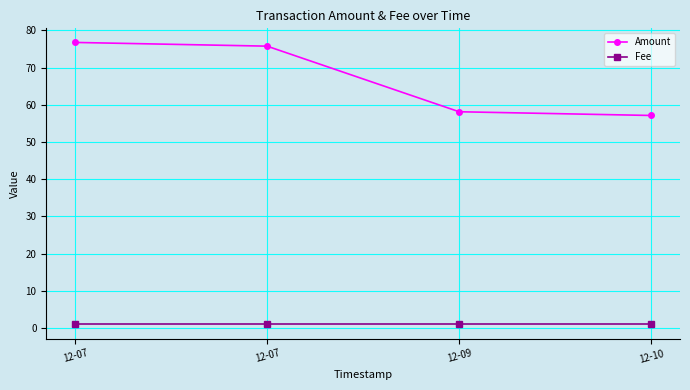

True or false: Amount has more than 1 interior local peaks.

False